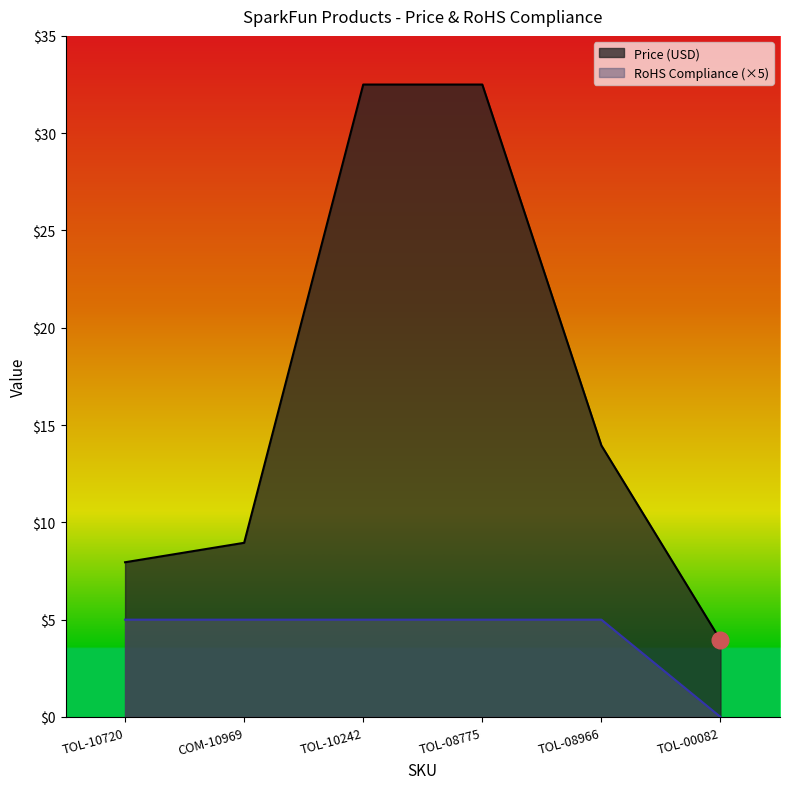

Which category has the lowest value across all series?

TOL-00082